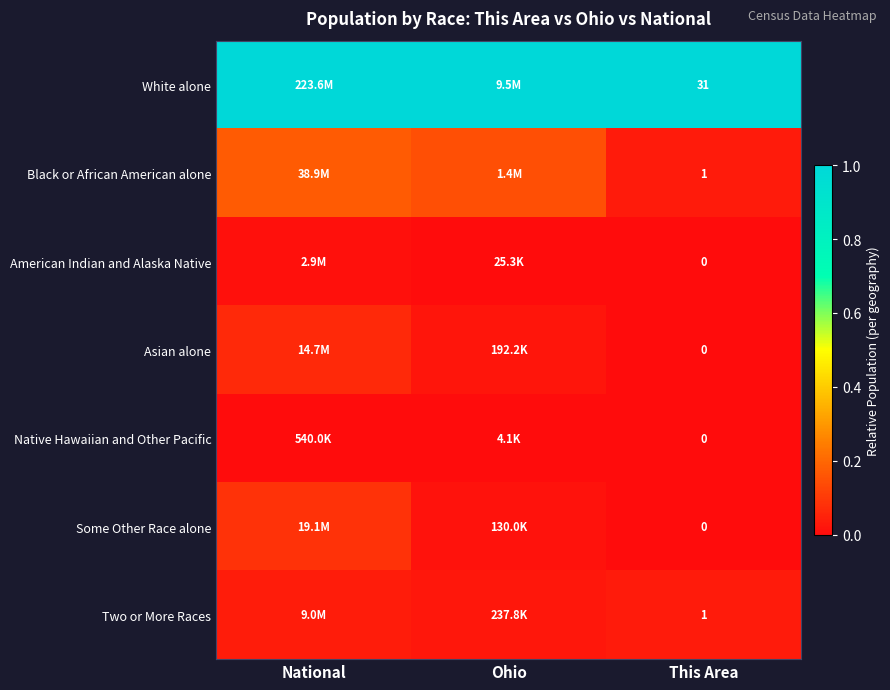

Rank the series at Ohio from highest to lowest value.

White alone, Black or African American alone, Two or More Races, Asian alone, Some Other Race alone, American Indian and Alaska Native, Native Hawaiian and Other Pacific